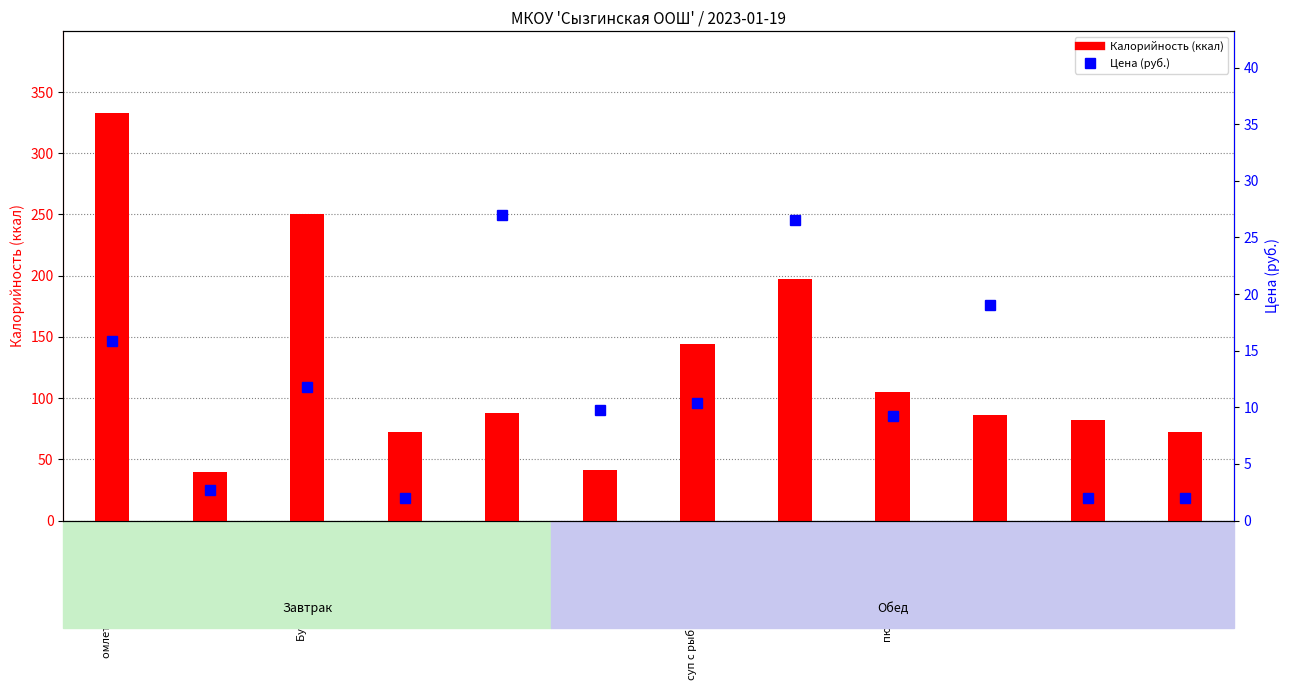

List the series in order of their overall mean, lowest first.

Цена (руб.), Калорийность (ккал)